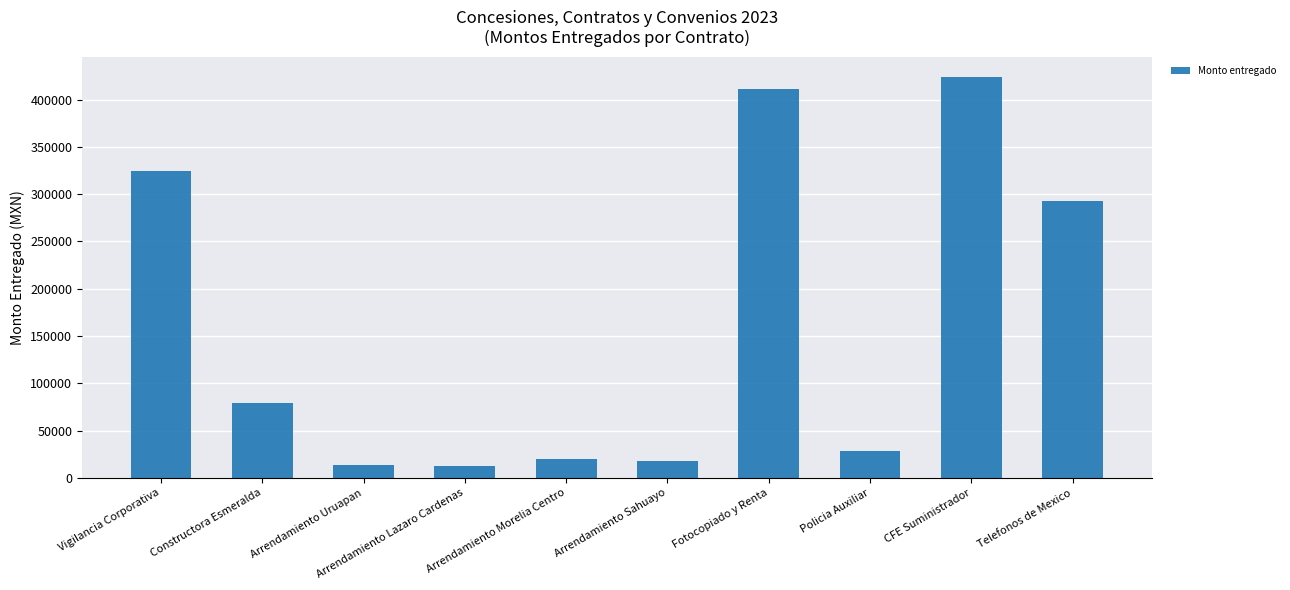

What is the label of the 10th bar from the left?

Telefonos de Mexico